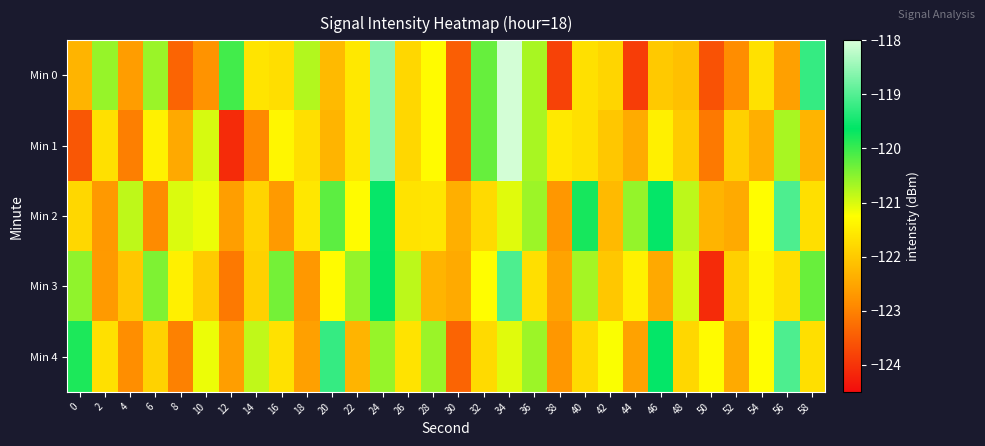

Reading right to left, list all the values displayed in this chart.

Min 0: 58=-119.2	56=-122.6	54=-121.7	52=-122.9	50=-123.6	48=-122.1	46=-122.0	44=-123.9	42=-121.8	40=-121.7	38=-123.8	36=-120.7	34=-118.1	32=-120.3	30=-123.4	28=-121.3	26=-121.8	24=-118.6	22=-121.6	20=-122.2	18=-120.8	16=-121.7	14=-121.6	12=-120.0	10=-122.8	8=-123.4	6=-120.6	4=-122.6	2=-120.6	0=-122.3
Min 1: 58=-122.3	56=-120.7	54=-122.4	52=-121.9	50=-123.1	48=-122.0	46=-121.5	44=-122.4	42=-122.0	40=-121.7	38=-121.5	36=-120.7	34=-118.1	32=-120.3	30=-123.4	28=-121.3	26=-121.8	24=-118.6	22=-121.6	20=-122.3	18=-121.7	16=-121.4	14=-122.9	12=-124.1	10=-121.0	8=-122.5	6=-121.4	4=-123.0	2=-121.7	0=-123.5
Min 2: 58=-121.7	56=-119.1	54=-121.3	52=-122.4	50=-122.3	48=-120.8	46=-119.6	44=-120.6	42=-122.2	40=-119.8	38=-122.7	36=-120.6	34=-121.0	32=-121.8	30=-122.4	28=-121.6	26=-121.6	24=-119.6	22=-121.3	20=-120.2	18=-121.6	16=-122.7	14=-121.9	12=-122.6	10=-121.1	8=-121.0	6=-122.9	4=-120.8	2=-122.7	0=-121.8
Min 3: 58=-120.3	56=-121.7	54=-121.4	52=-121.9	50=-124.1	48=-121.0	46=-122.5	44=-121.4	42=-122.0	40=-120.7	38=-122.5	36=-121.7	34=-119.1	32=-121.3	30=-122.4	28=-122.3	26=-120.8	24=-119.6	22=-120.6	20=-121.3	18=-122.7	16=-120.4	14=-121.9	12=-123.1	10=-122.0	8=-121.5	6=-120.4	4=-122.0	2=-122.7	0=-120.5
Min 4: 58=-121.7	56=-119.1	54=-121.3	52=-122.4	50=-121.3	48=-121.8	46=-119.6	44=-122.6	42=-121.2	40=-121.8	38=-122.7	36=-120.6	34=-121.0	32=-121.8	30=-123.4	28=-120.6	26=-121.6	24=-120.6	22=-122.3	20=-119.2	18=-122.6	16=-121.7	14=-120.9	12=-122.6	10=-121.1	8=-123.0	6=-121.9	4=-122.8	2=-121.7	0=-119.8